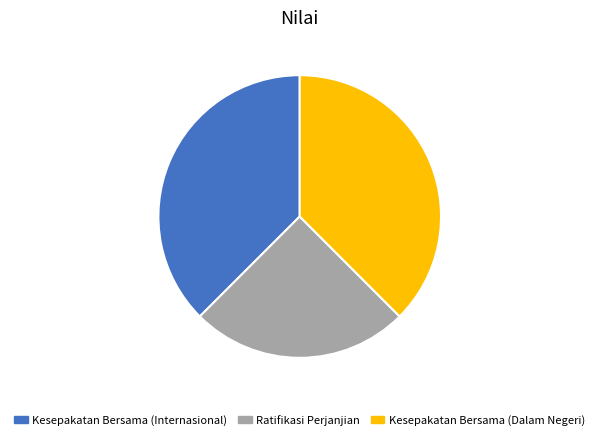

How many slices are in this pie chart?

3